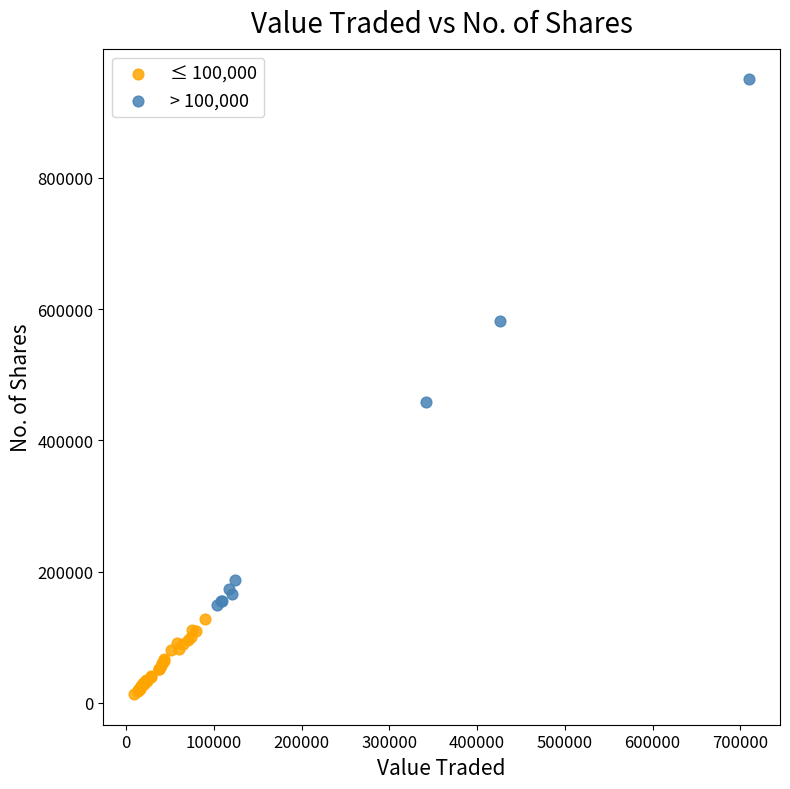

What are all the series names shown in the legend?

≤ 100,000, > 100,000